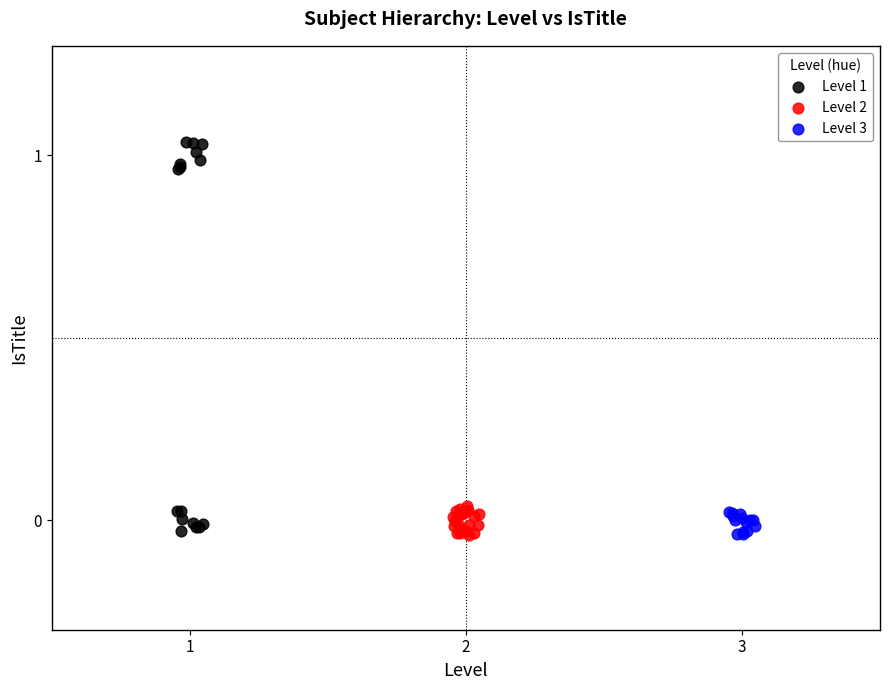

Which series has the largest Y range (max minus min)?

Level 1